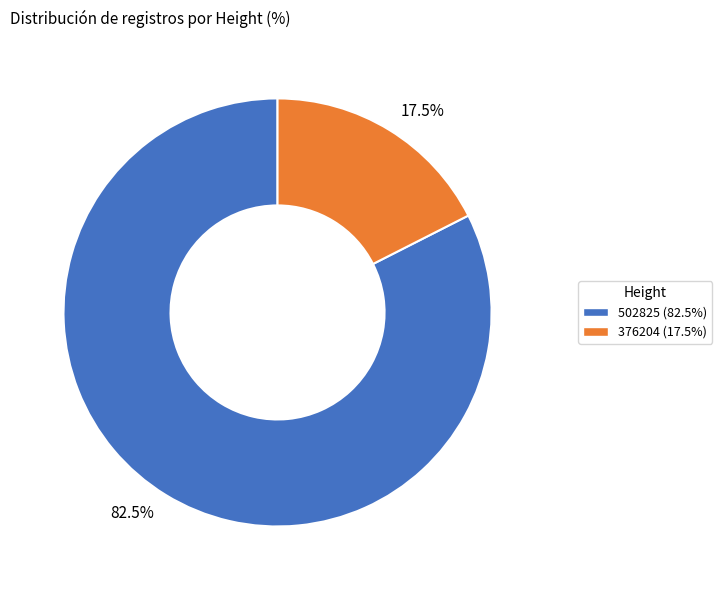

Combined, what portion of the pie is 17.5% and 82.5%?

100.0%